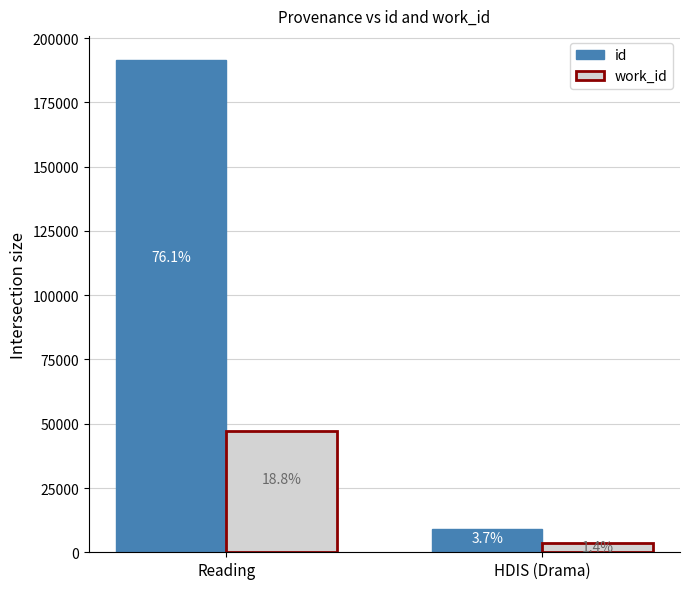

What position from the left is HDIS (Drama)?

2